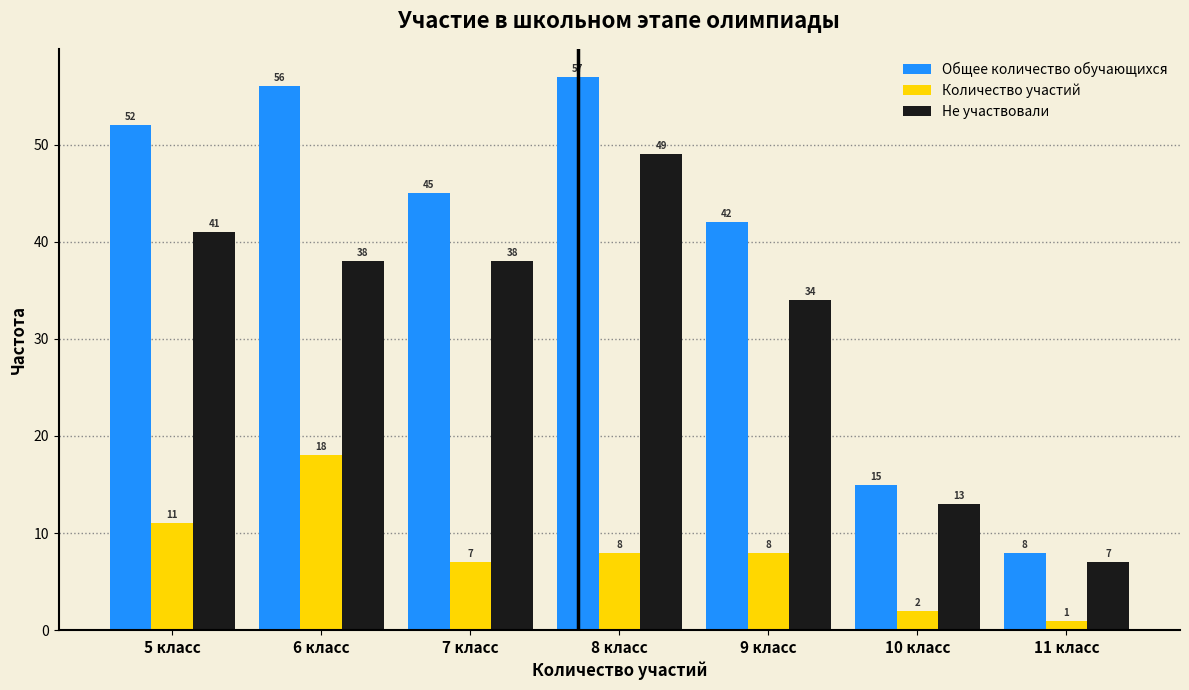

Reading left to right, transcribe all the data shown in this chart.

Общее количество обучающихся: 5 класс=52	6 класс=56	7 класс=45	8 класс=57	9 класс=42	10 класс=15	11 класс=8
Количество участий: 5 класс=11	6 класс=18	7 класс=7	8 класс=8	9 класс=8	10 класс=2	11 класс=1
Не участвовали: 5 класс=41	6 класс=38	7 класс=38	8 класс=49	9 класс=34	10 класс=13	11 класс=7